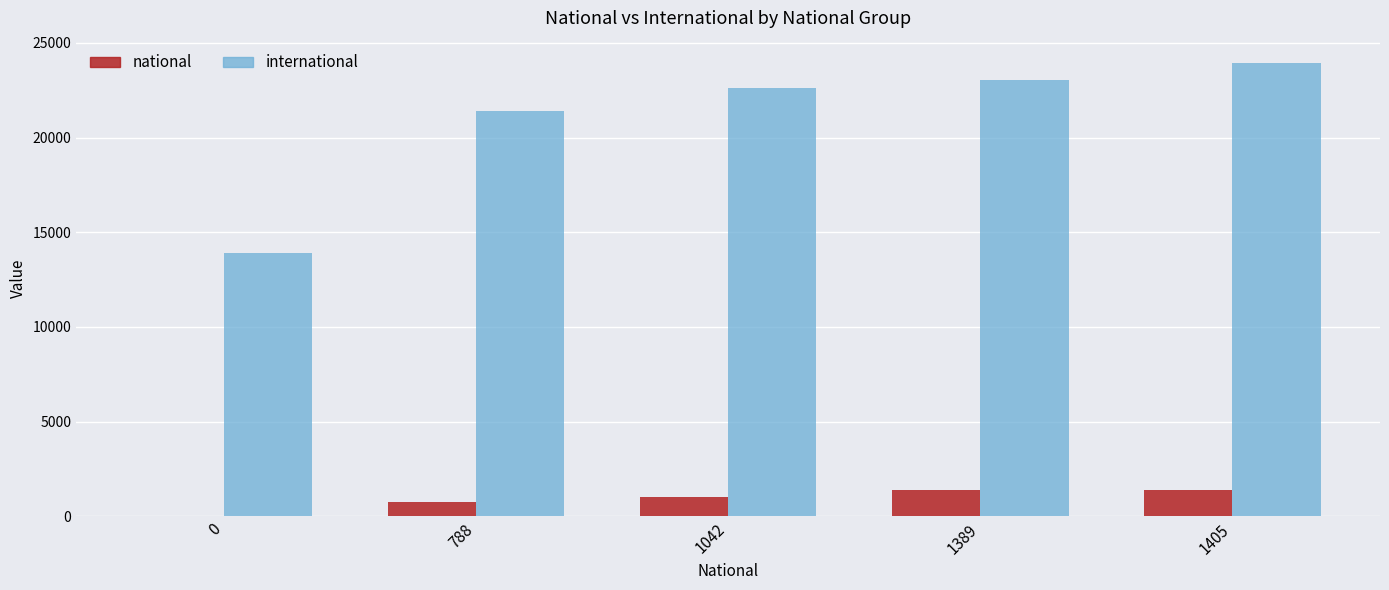

Which series has the widest spread of values?

international